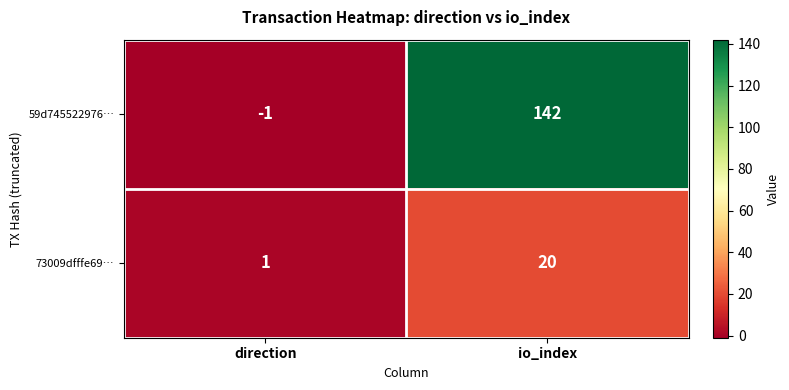

Which series has the largest range (max minus min)?

59d745522976…